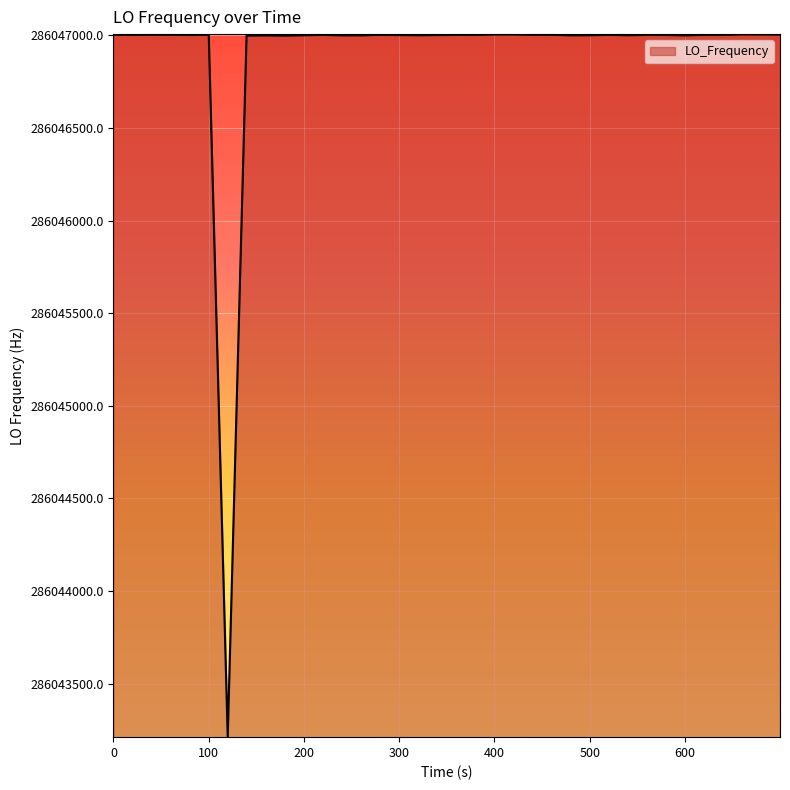

How many distinct data groups are displayed?

1